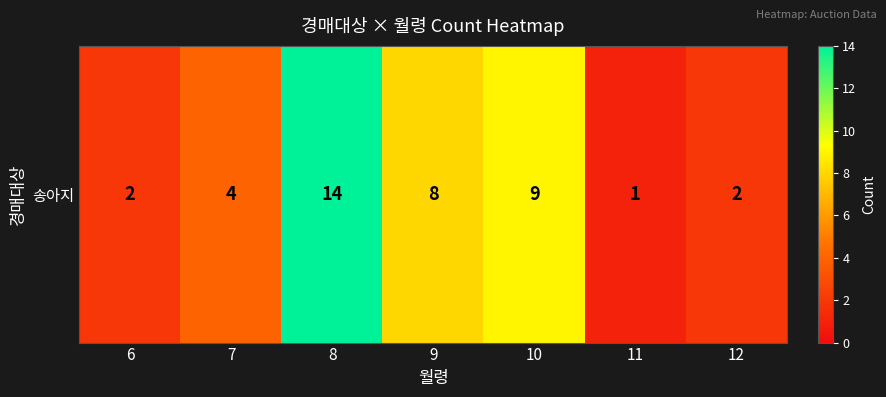

What is the change in value from 9 to 10?

+1